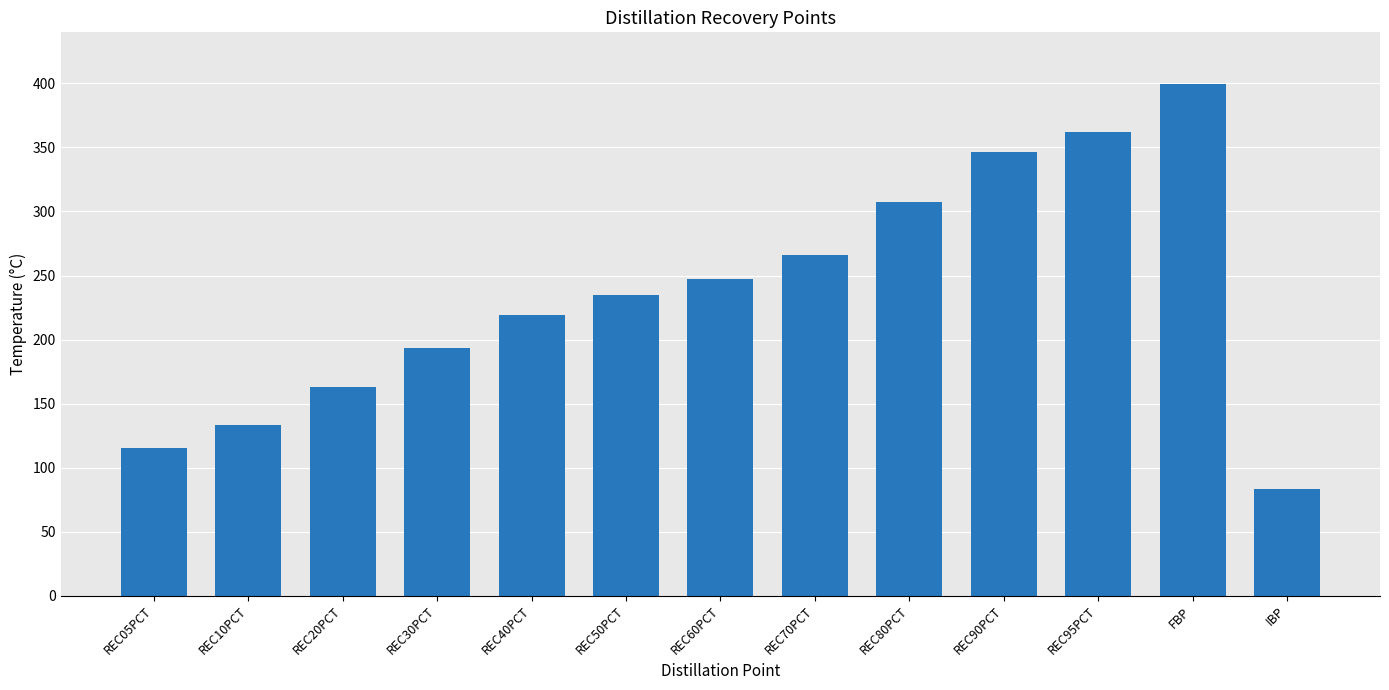

What is the label of the 1st bar from the left?

REC05PCT